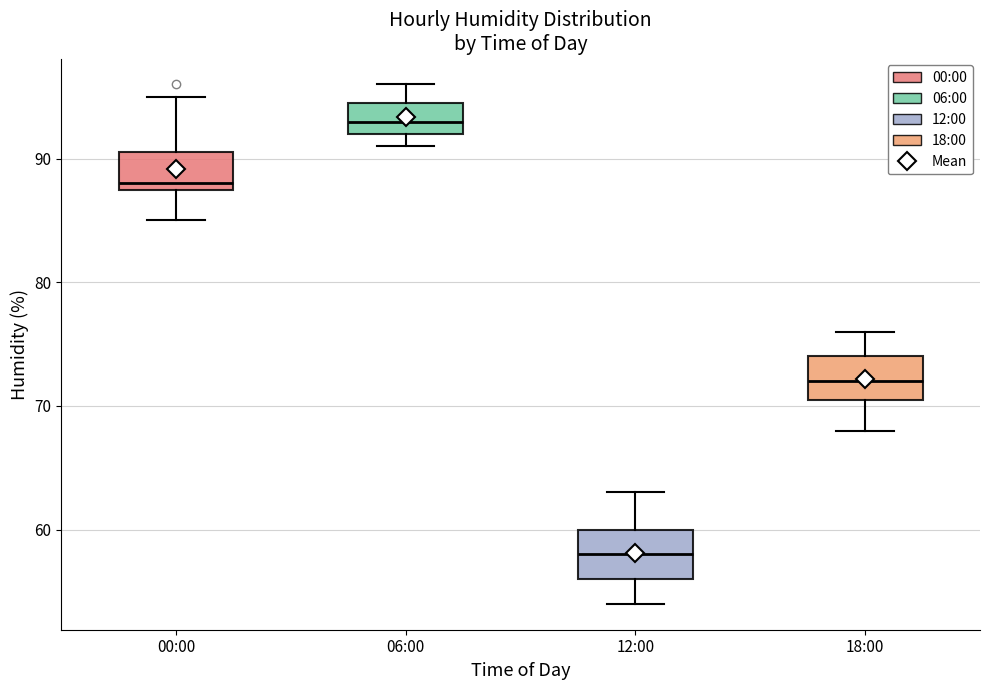

Where does the upper whisker of the box for 18:00 end on the y-axis? The values are not printed on the chart, so give them approximately, as read against the axis.

76